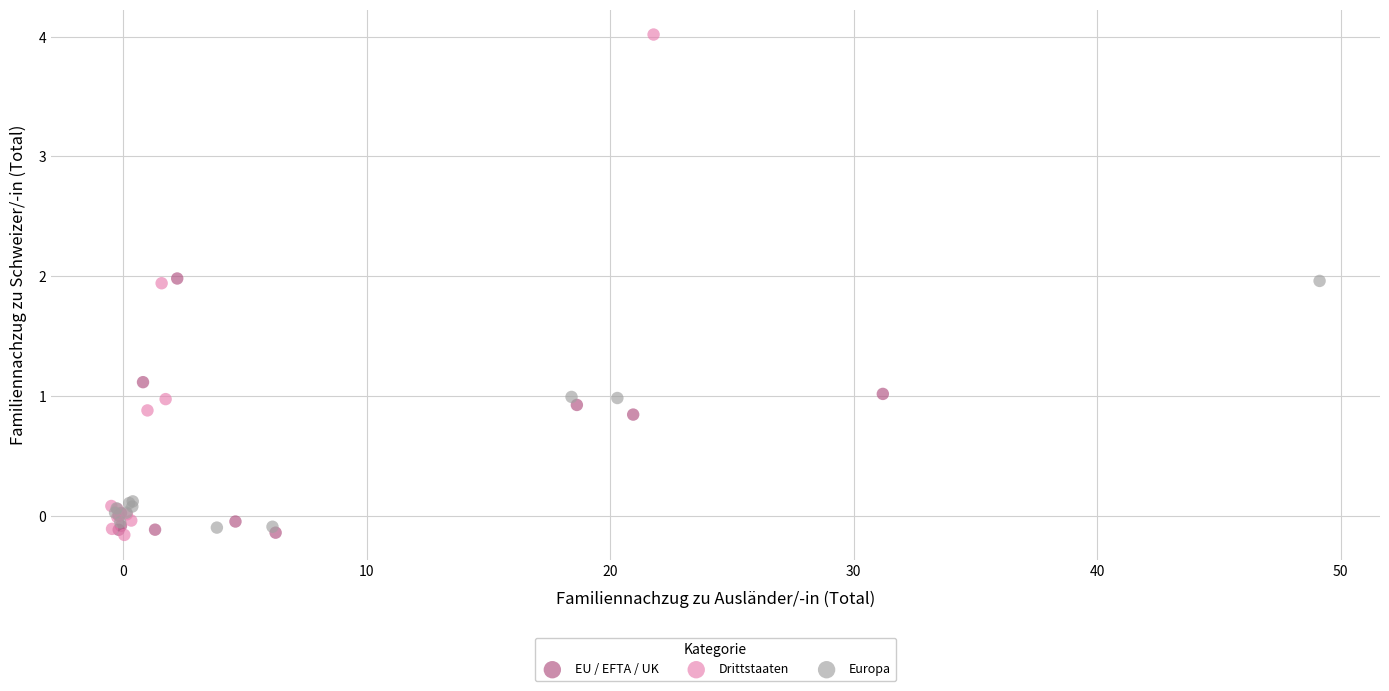

What are all the series names shown in the legend?

EU / EFTA / UK, Drittstaaten, Europa